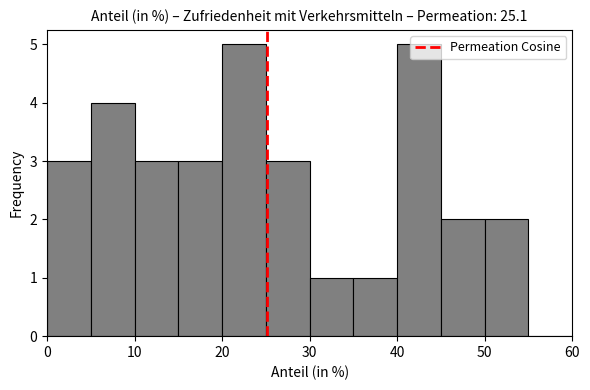

Reading left to right, list every bar in this chart as the range it spans on the x-axis followed by its height. The values are not printed on the chart, so give them approximately, as read against the axis.

0 to 5: 3
5 to 10: 4
10 to 15: 3
15 to 20: 3
20 to 25: 5
25 to 30: 3
30 to 35: 1
35 to 40: 1
40 to 45: 5
45 to 50: 2
50 to 55: 2
55 to 60: 0